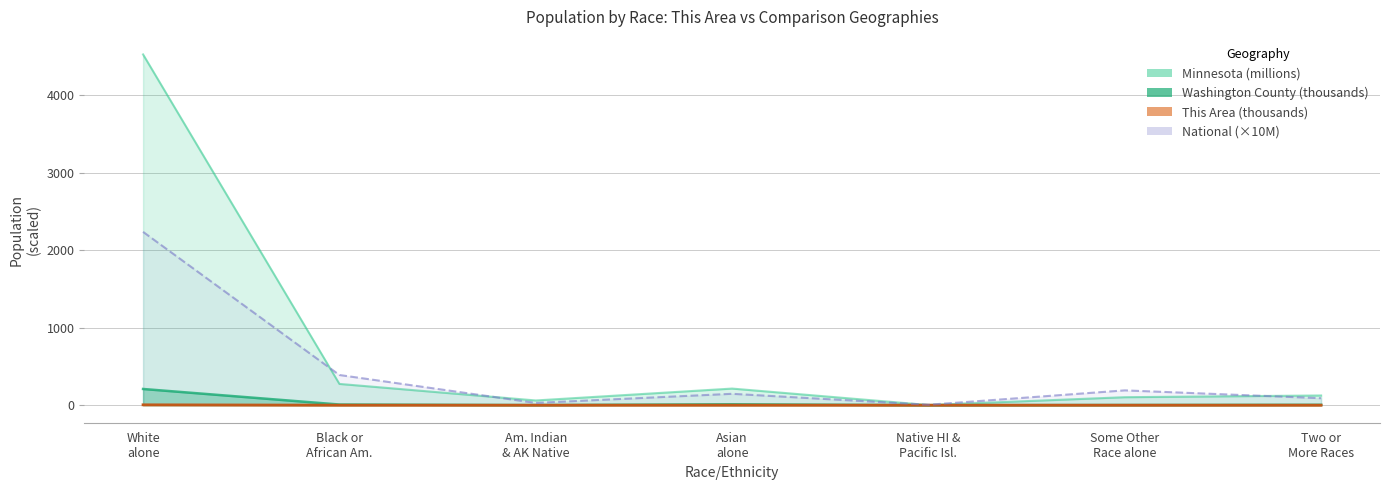

After their last crossing, which series has the higher values: National or Minnesota?

Minnesota